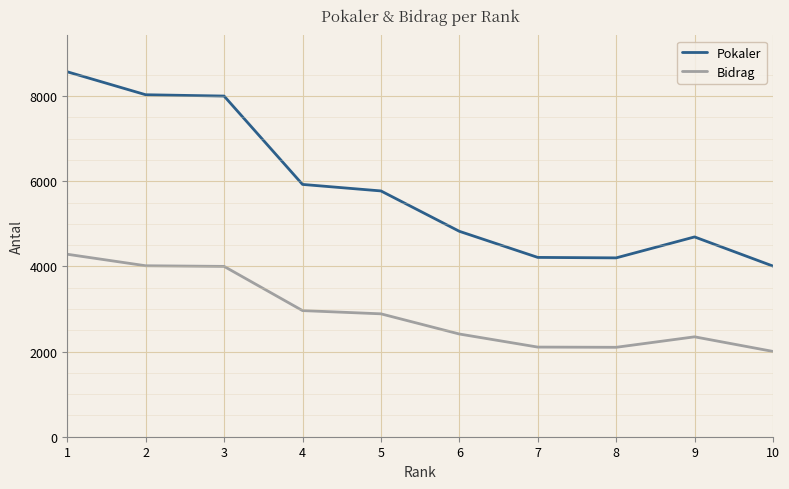

Which series has the largest range (max minus min)?

Pokaler